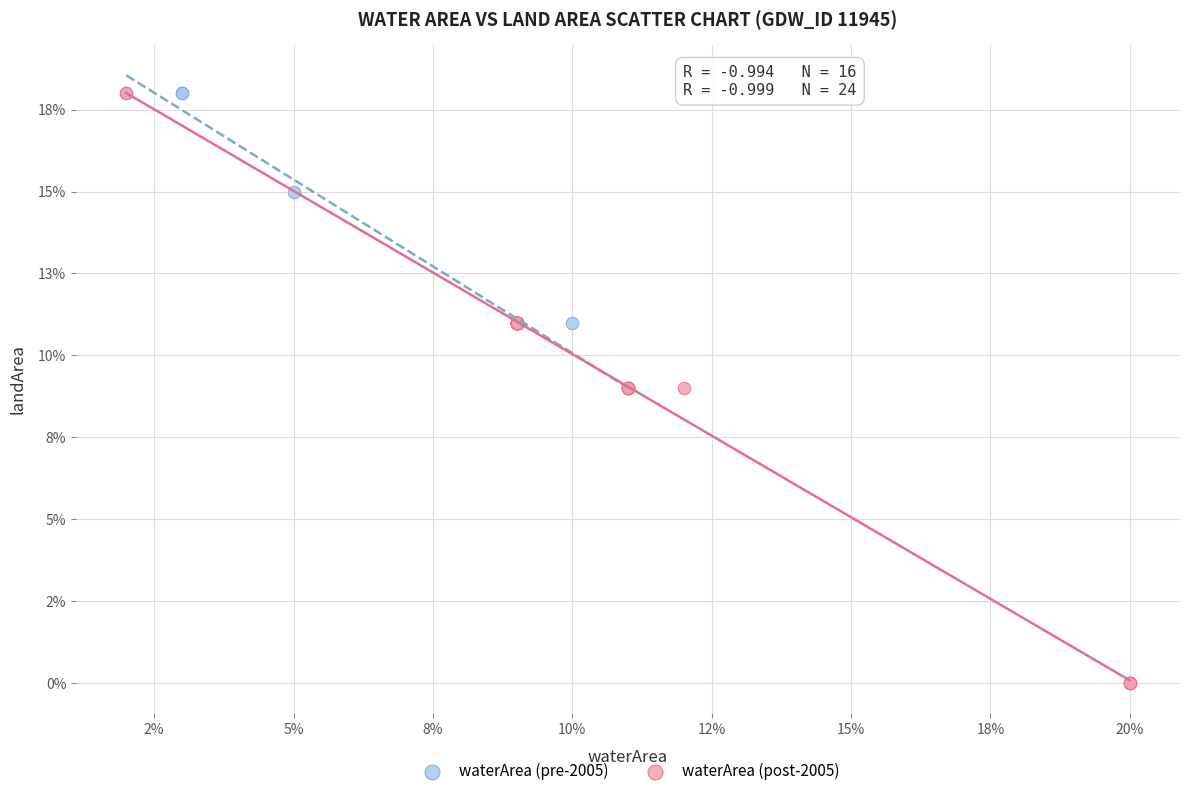

What are all the series names shown in the legend?

waterArea (pre-2005), waterArea (post-2005)